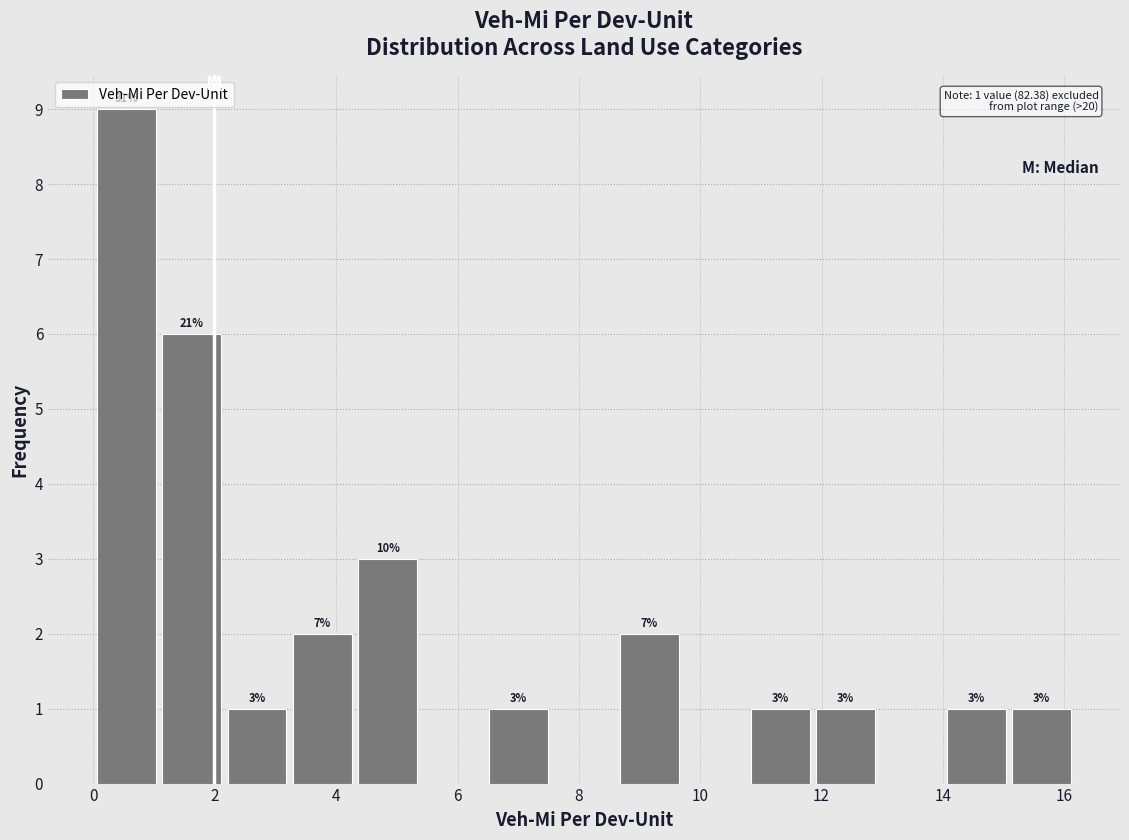

Over which range of the x-axis is the bar tallest?

0.0 to 1.0